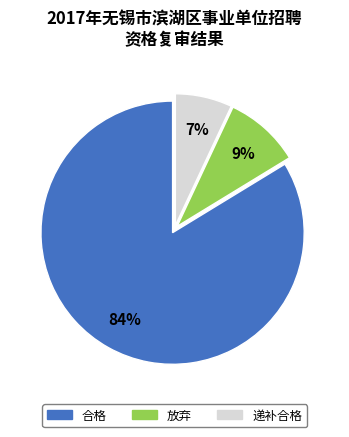

To the nearest percent, what percentage of the pie is 放弃?

9%